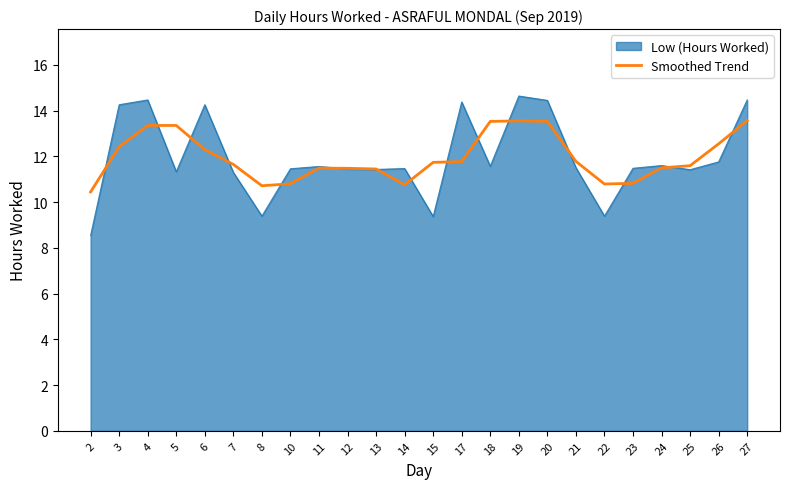

At which label does Low (Hours Worked) first exceed 11?

3